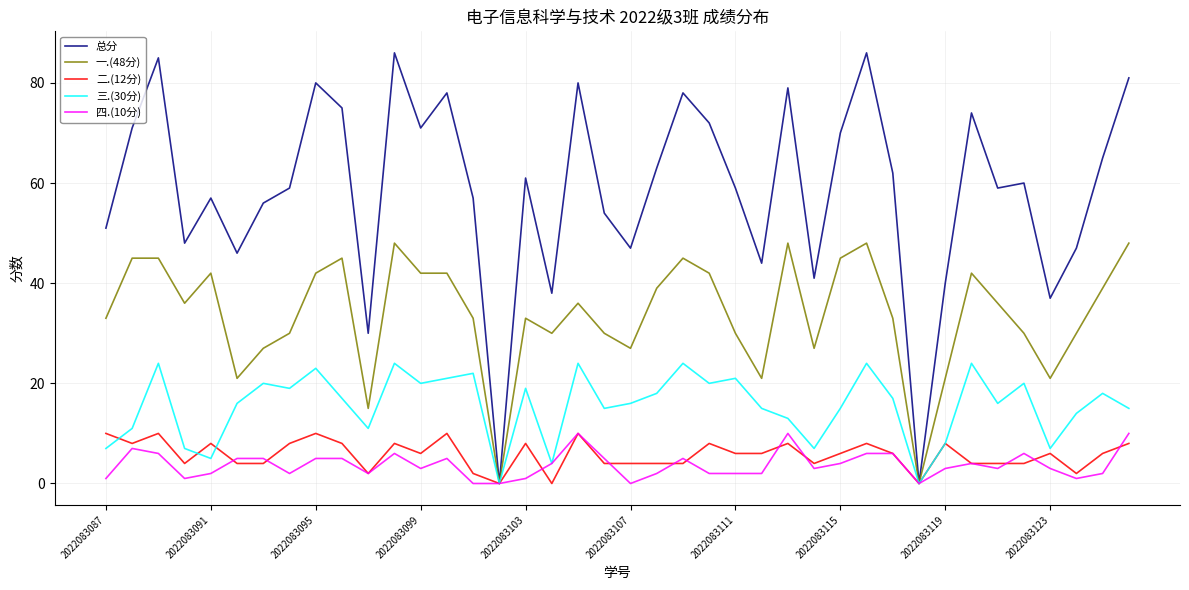

Which series has the widest spread of values?

总分